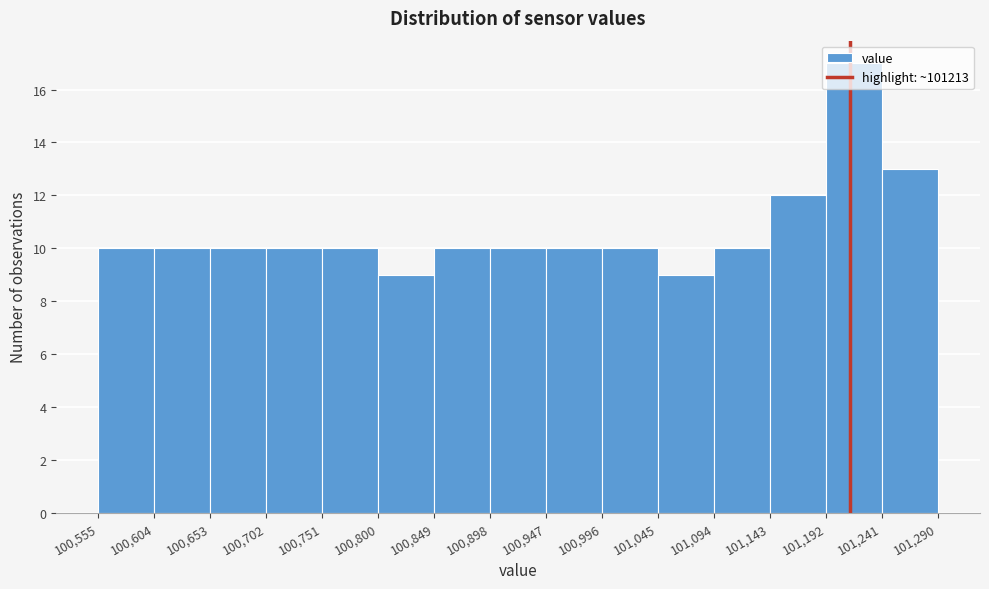

Over which range of the x-axis is the bar tallest?

101,192 to 101,241